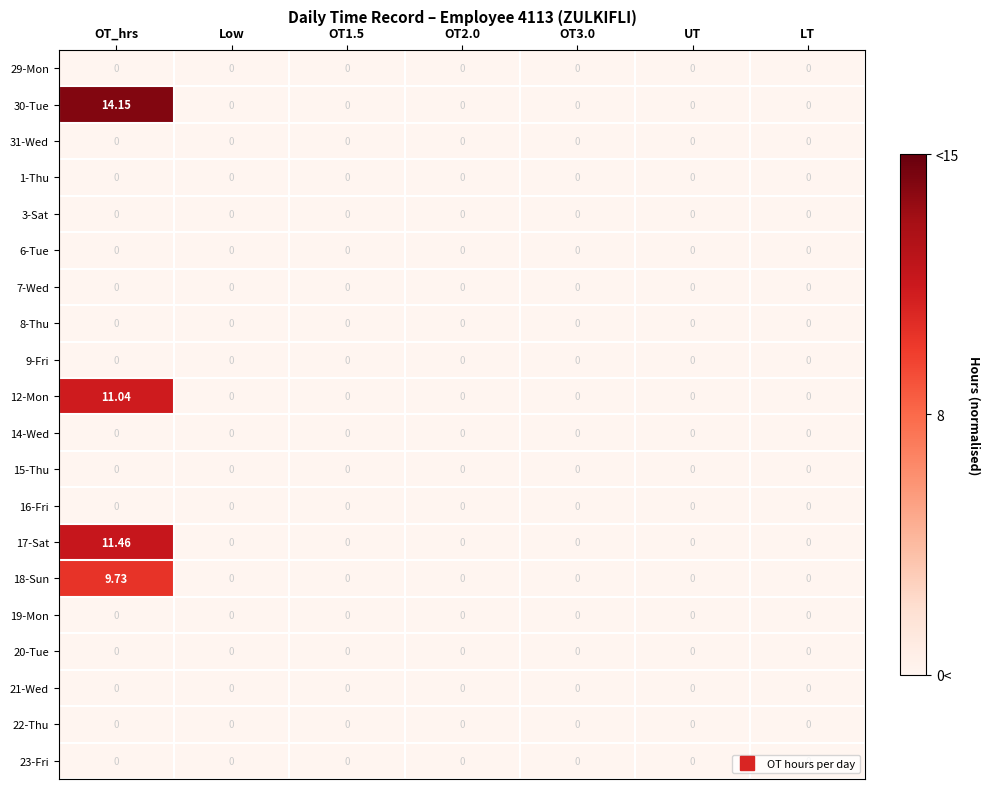

How many data points does each series have?

7